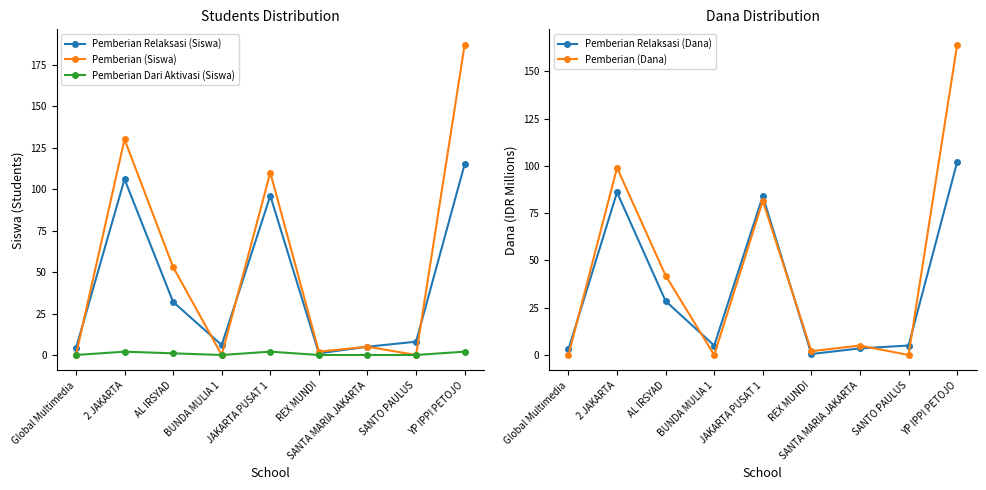

What is the label of the 2nd point from the left?

2 JAKARTA